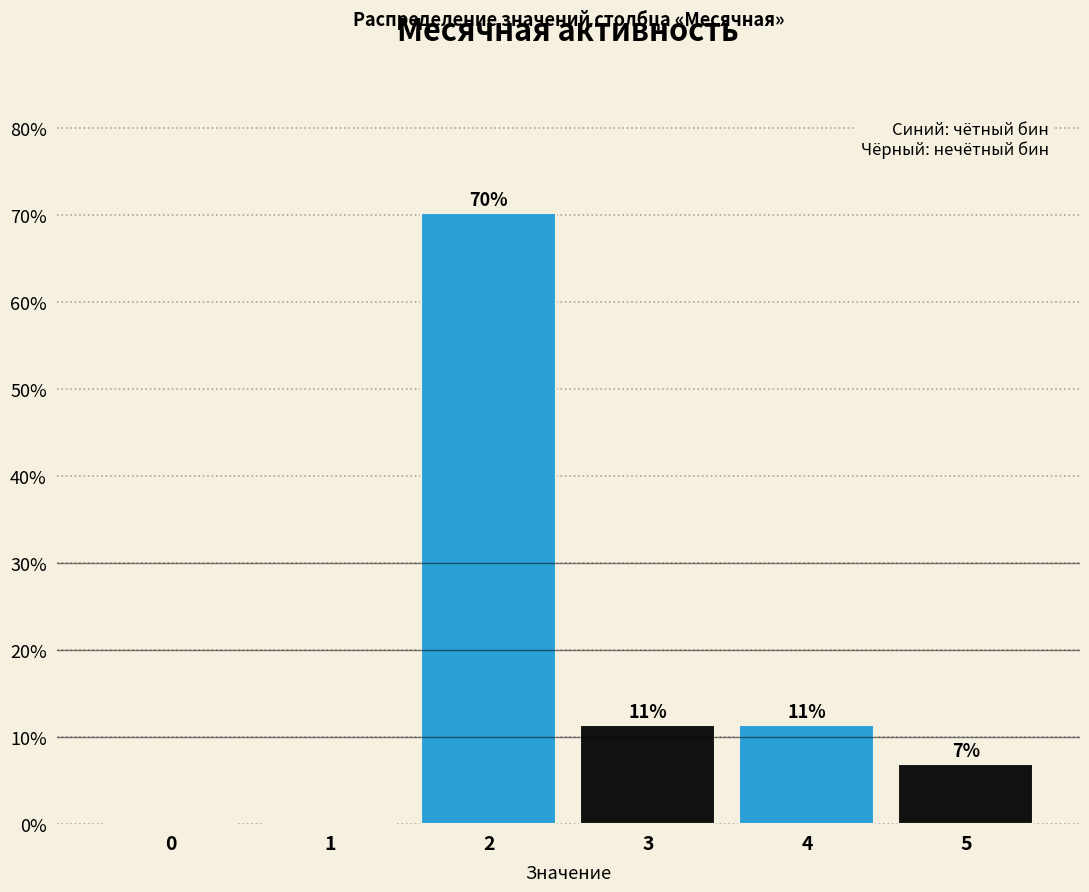

What is the maximum value shown in the chart?

70.3